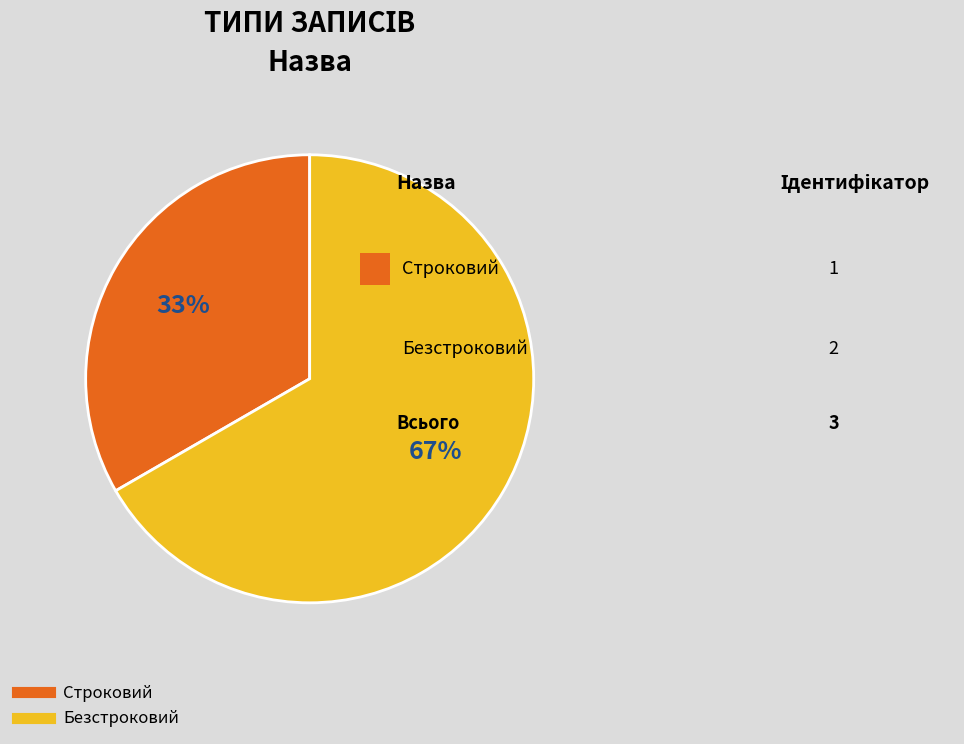

Which category has the biggest portion of the pie?

Безстроковий